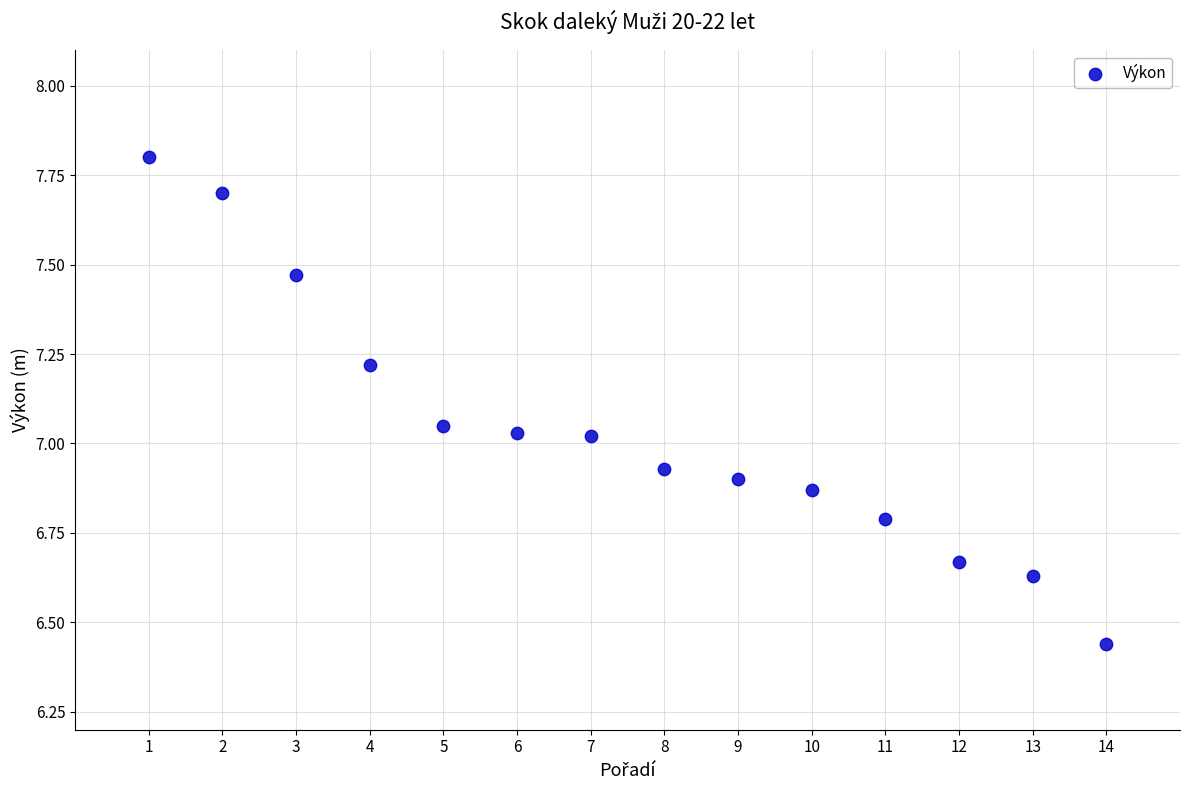

What is the range of X values (max minus min)?

13.0